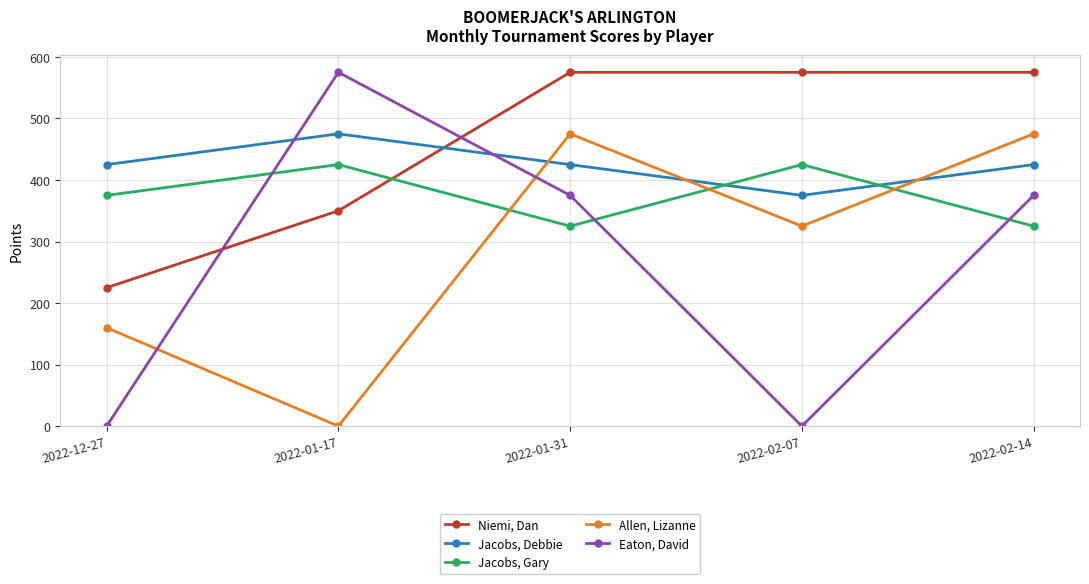

What is the difference between the Jacobs, Gary values at 2022-12-27 and 2022-02-14?

50